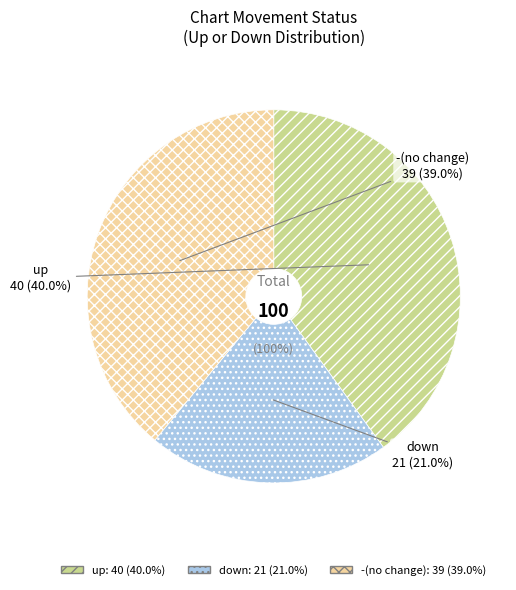

How many segments does this pie chart have?

3